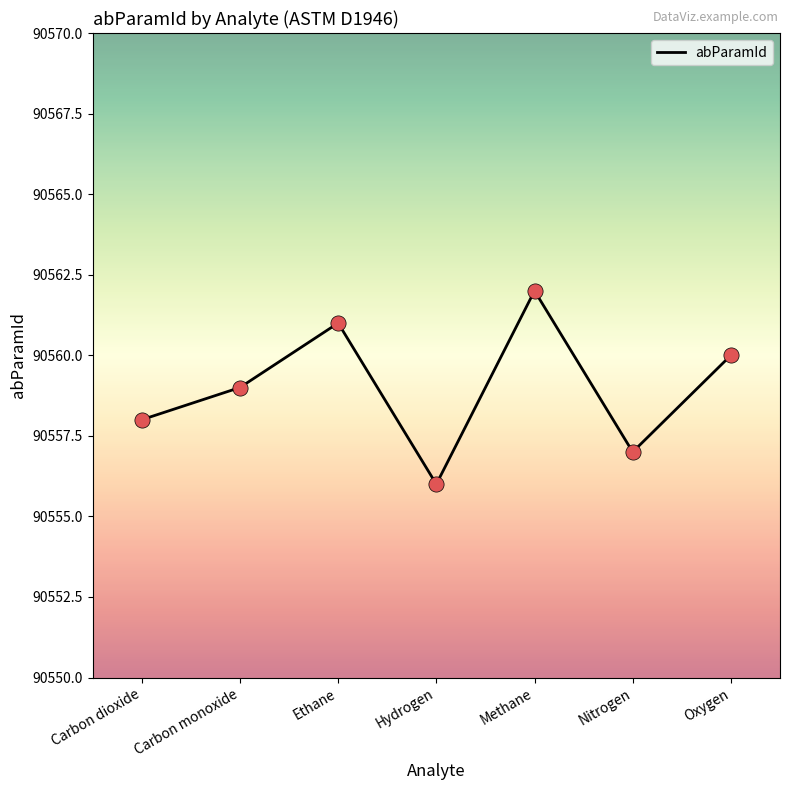

Between Ethane and Oxygen, which is larger?

Ethane